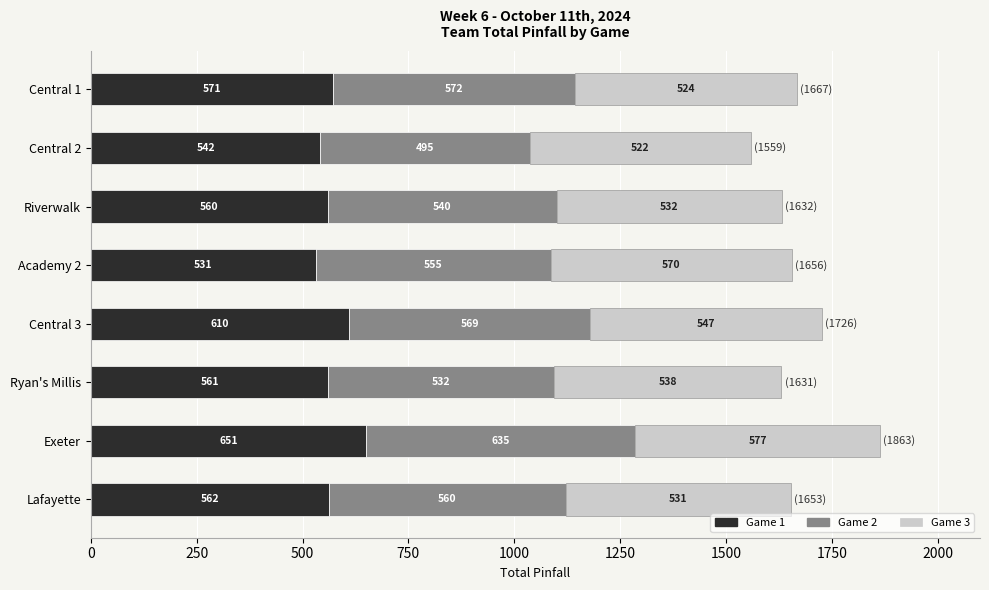

At which label is Game 1 closest to 591?

Central 3